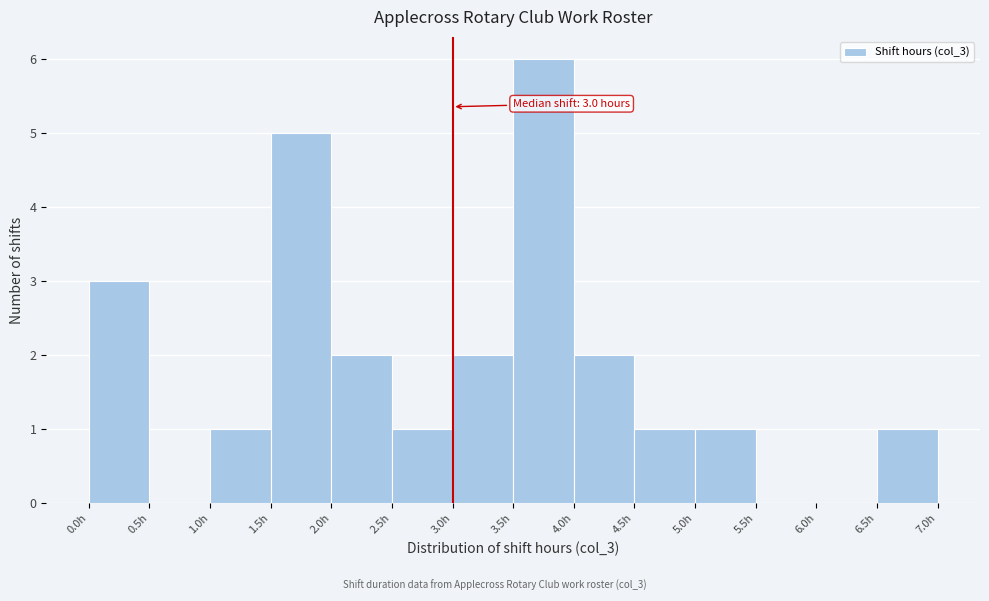

Over which range of the x-axis is the bar tallest?

3.5 to 4.0